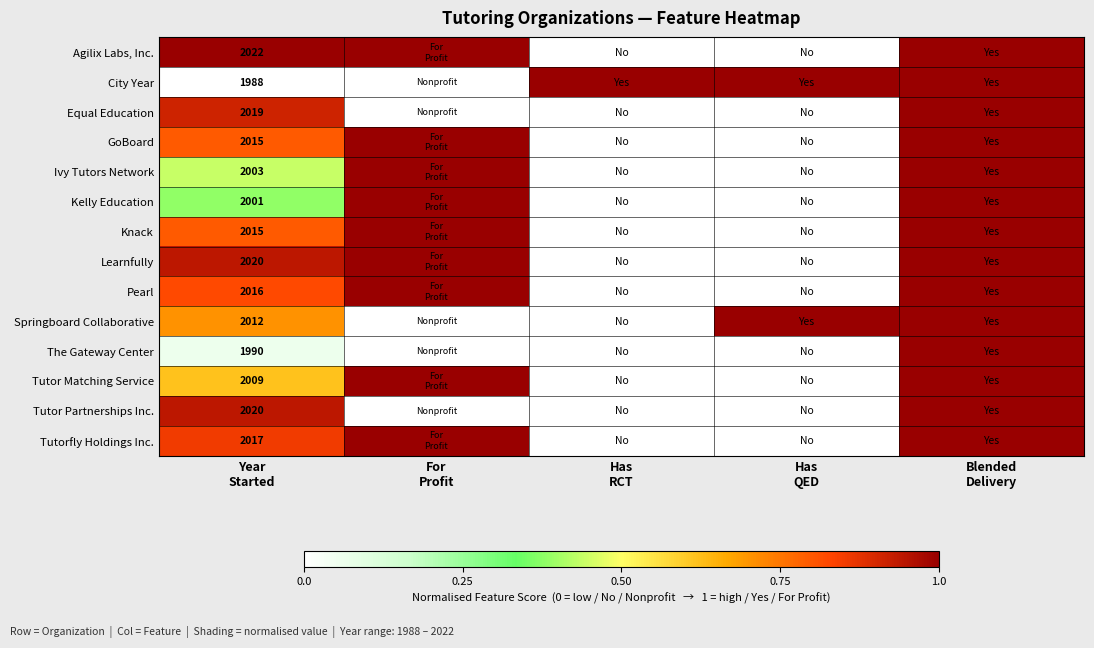

How many categories are shown in the chart?

5